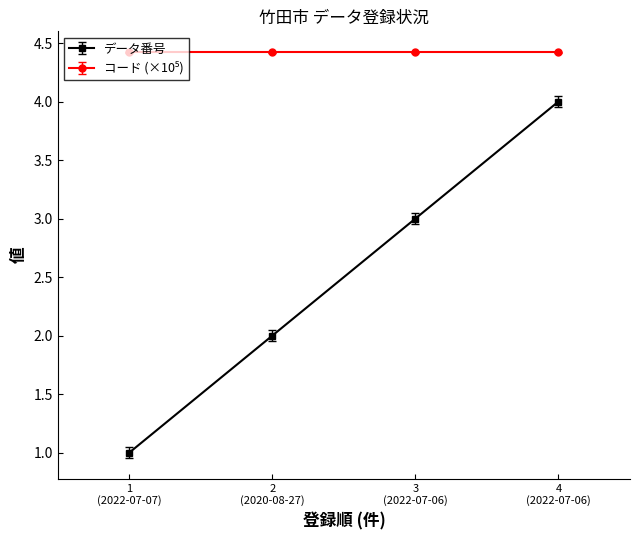

Count the number of data series in this chart.

2